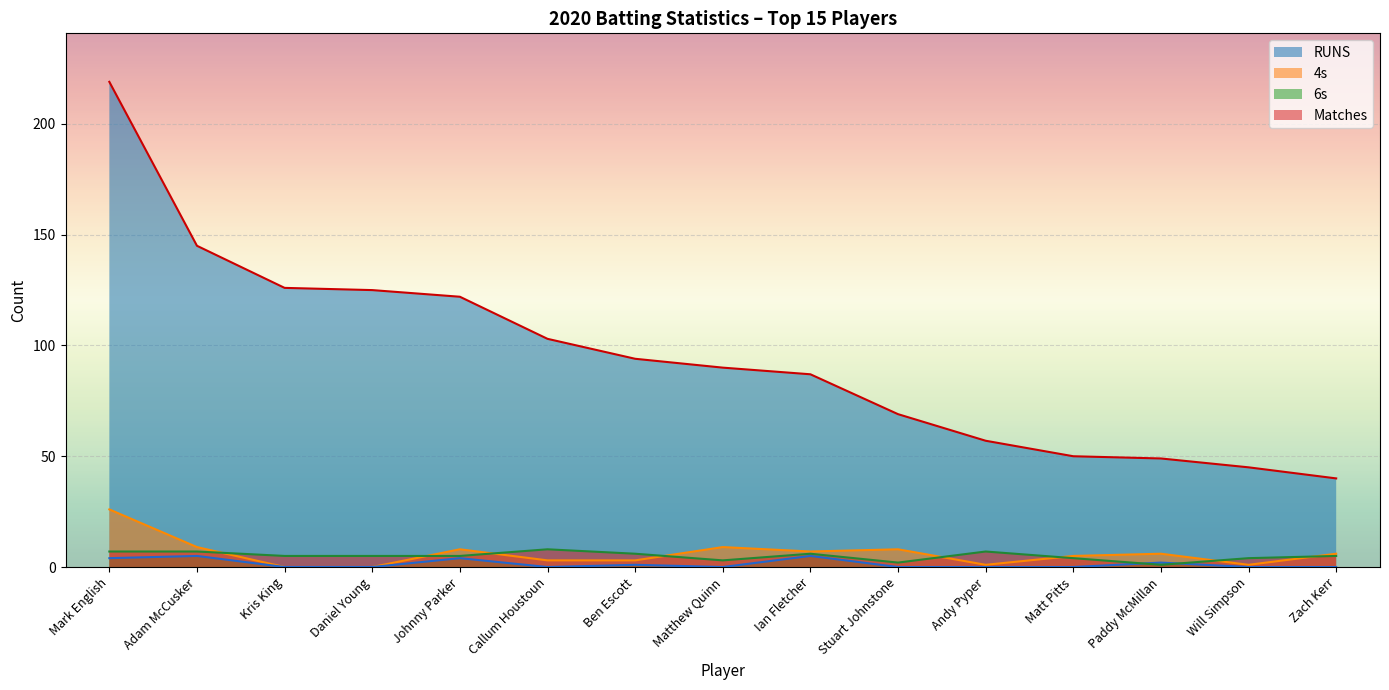

What is the label of the 4th point from the left?

Daniel Young